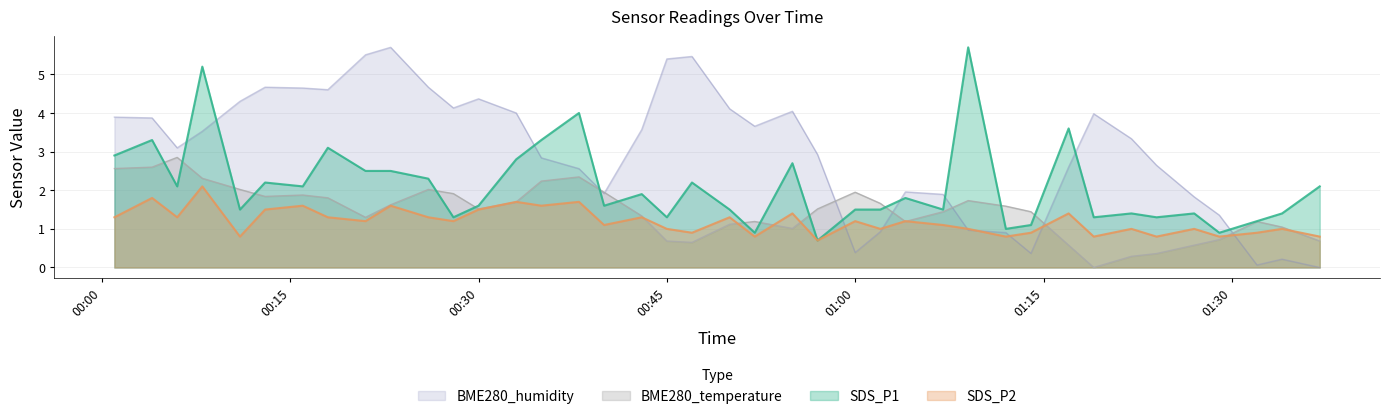

Where is the first local maximum for SDS_P1?

2021/03/02 00:04